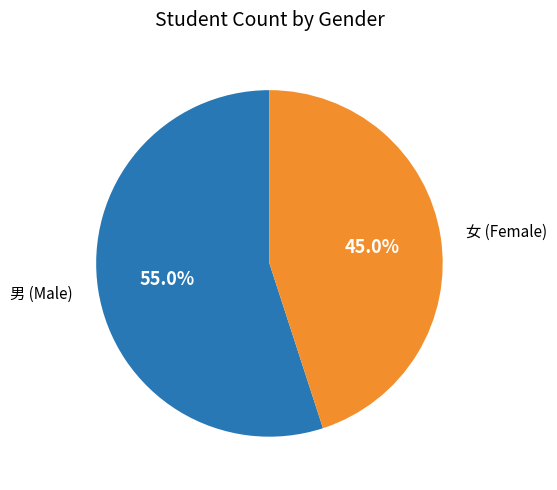

Is there any slice that represents more than half of the pie?

Yes